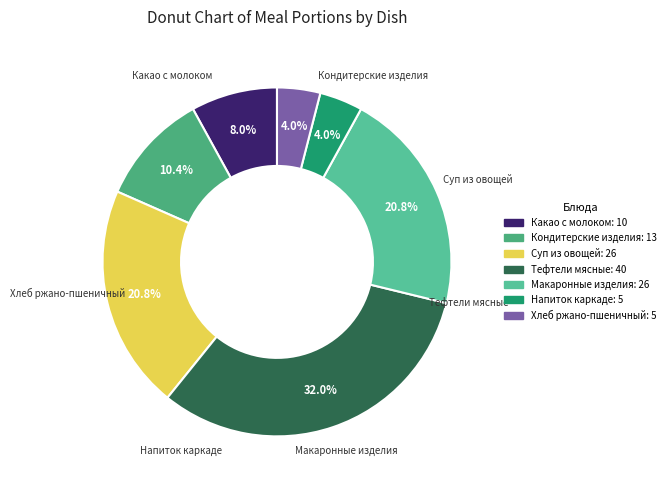

Count the number of slices in the pie.

7